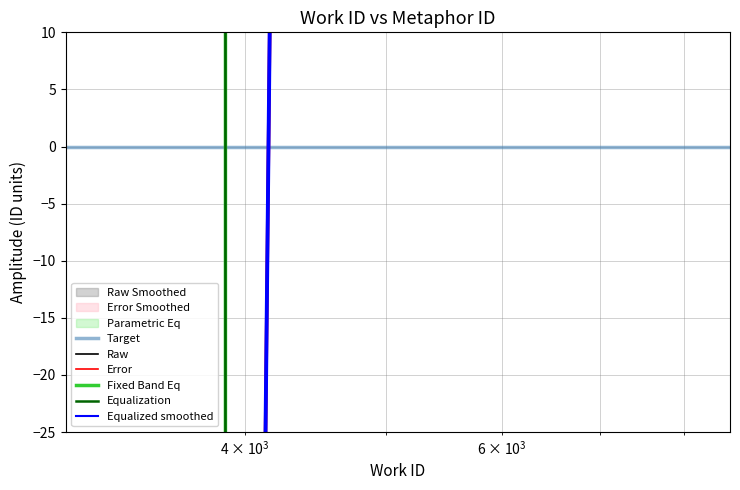

What is the smallest value displayed?

-5114.6